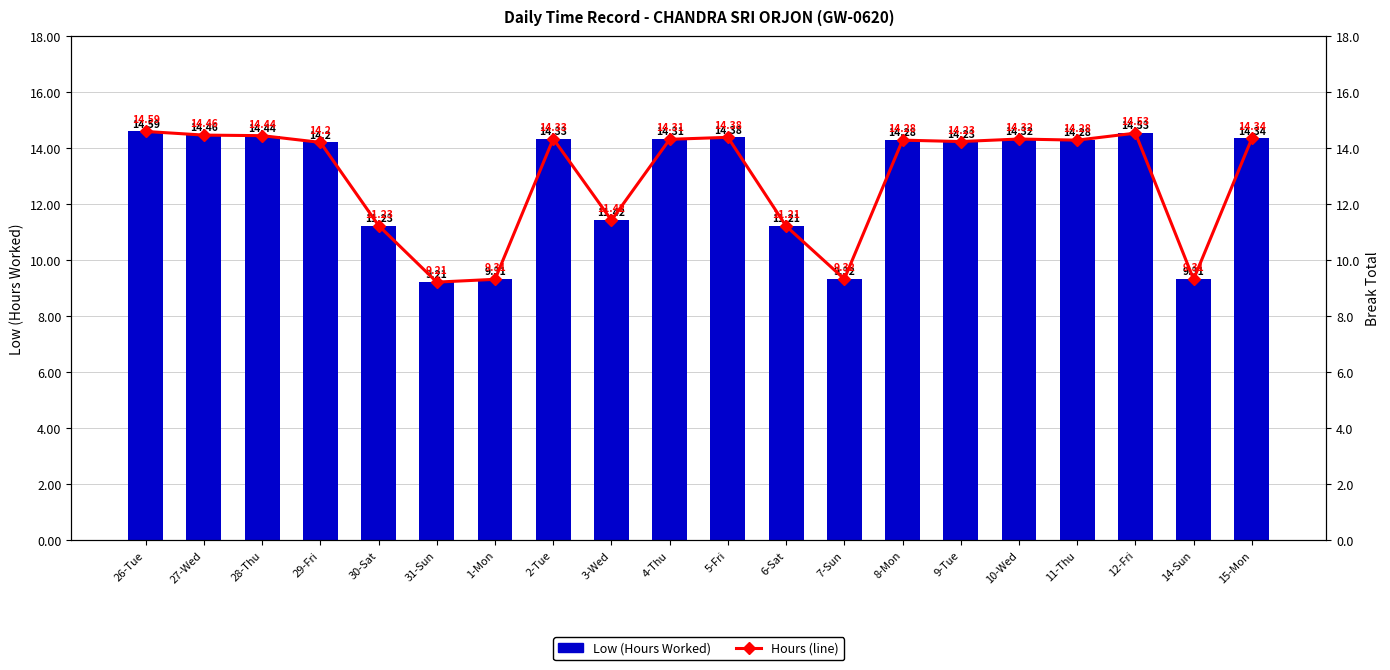

Between 28-Thu and 8-Mon, which series saw the biggest shift?

Low (Hours Worked)